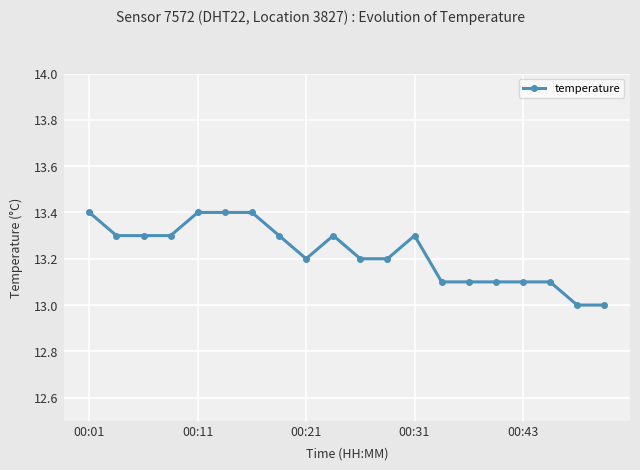

What is the greatest value displayed?

13.4